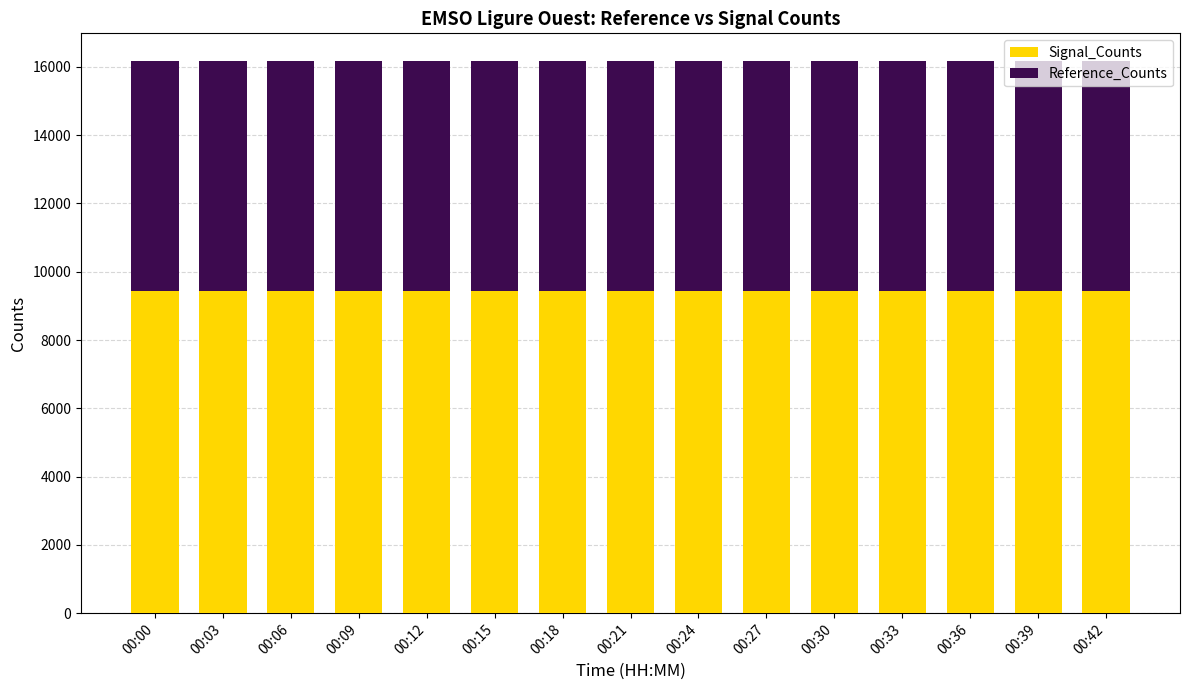

What is the average value of the Signal_Counts series?

9439